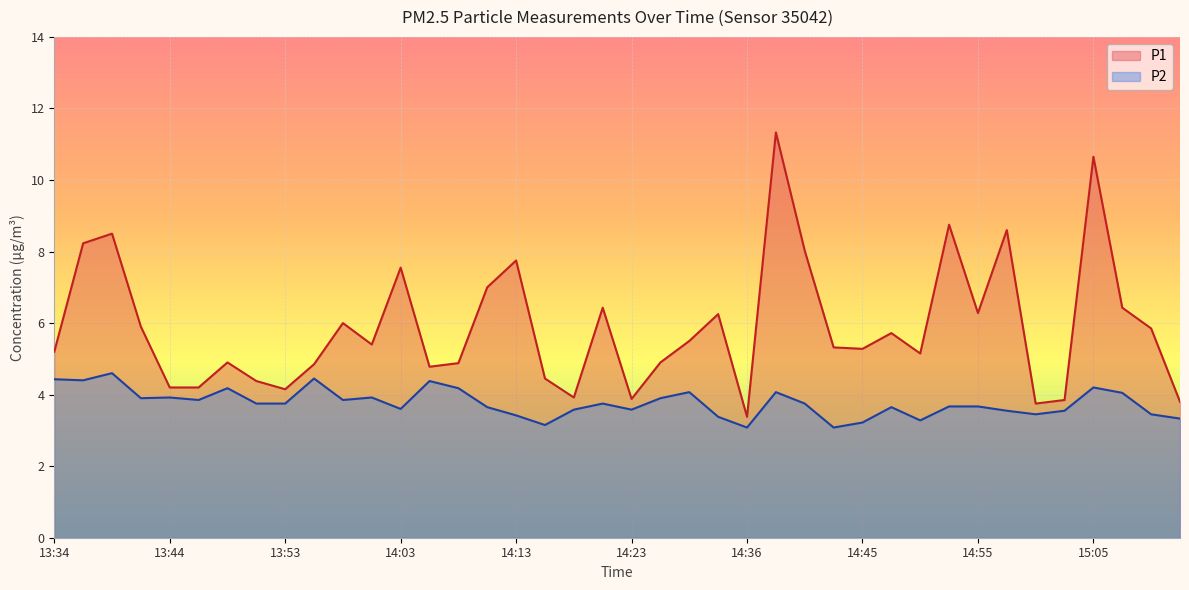

What is the label of the 33rd point from the left?

14:55